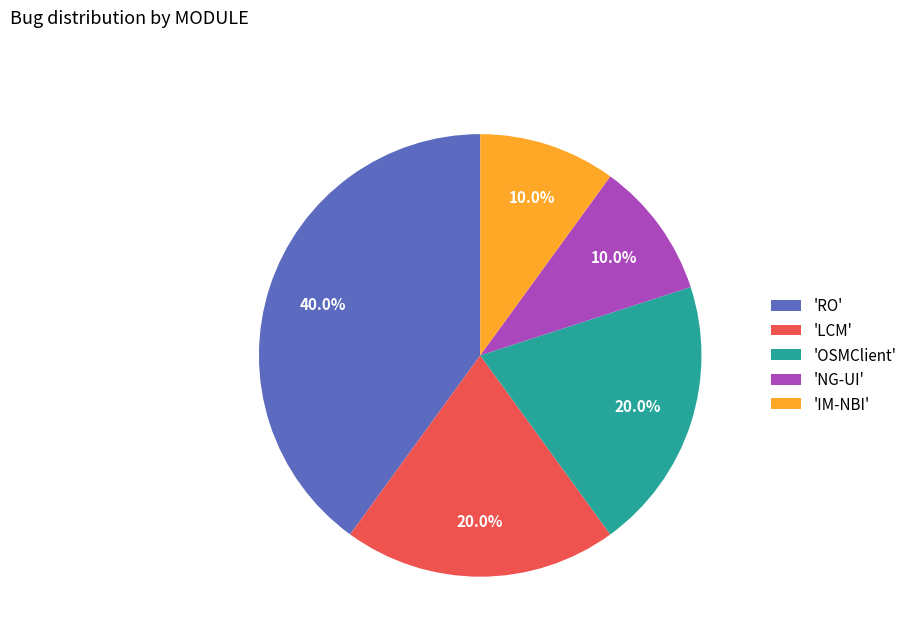

Does any single category account for the majority?

No